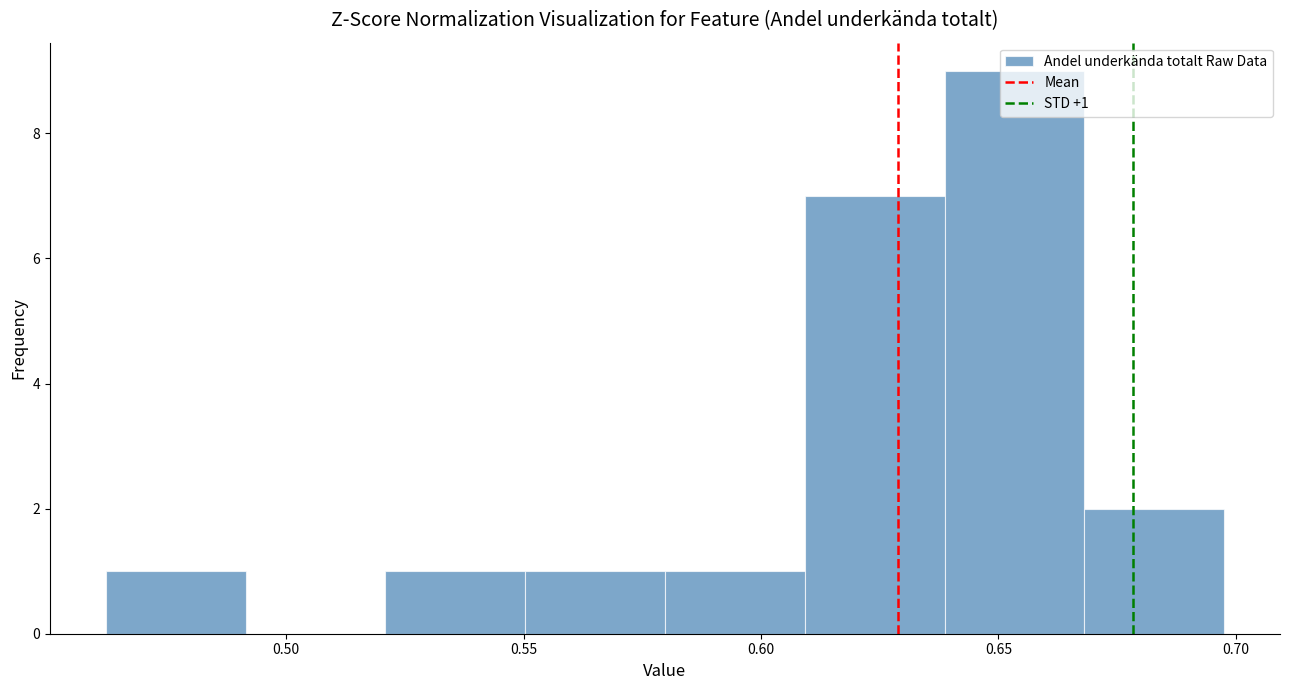

Which range on the x-axis has the tallest bar?

0.64 to 0.67